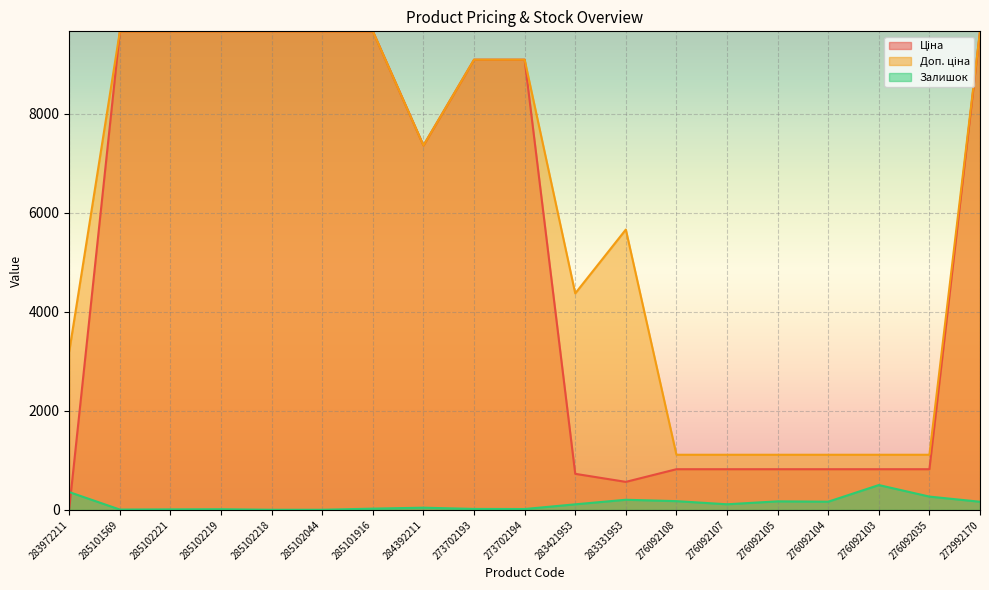

The Доп. ціна series shows 3066.5 at 285101916. True or false?

False